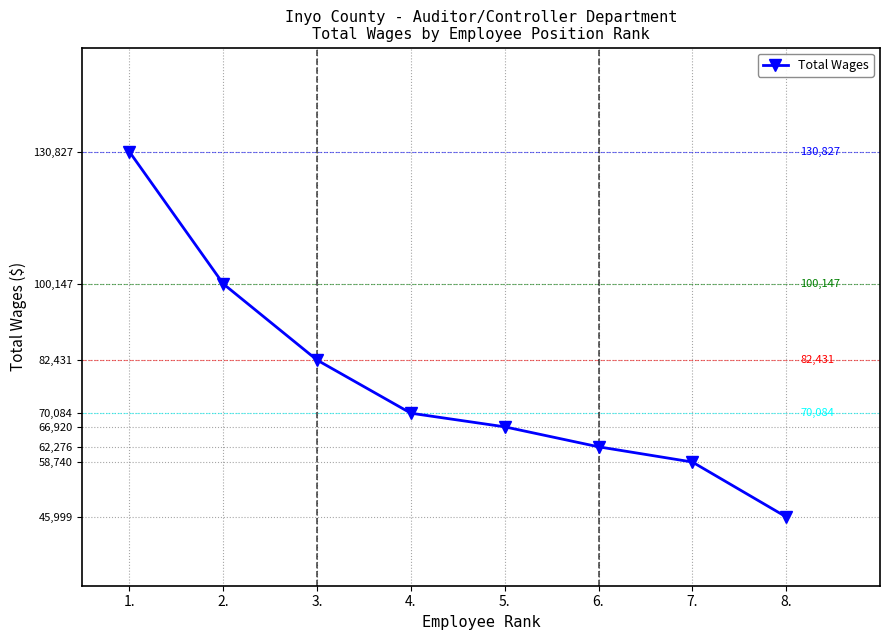

What is the average value?

77178